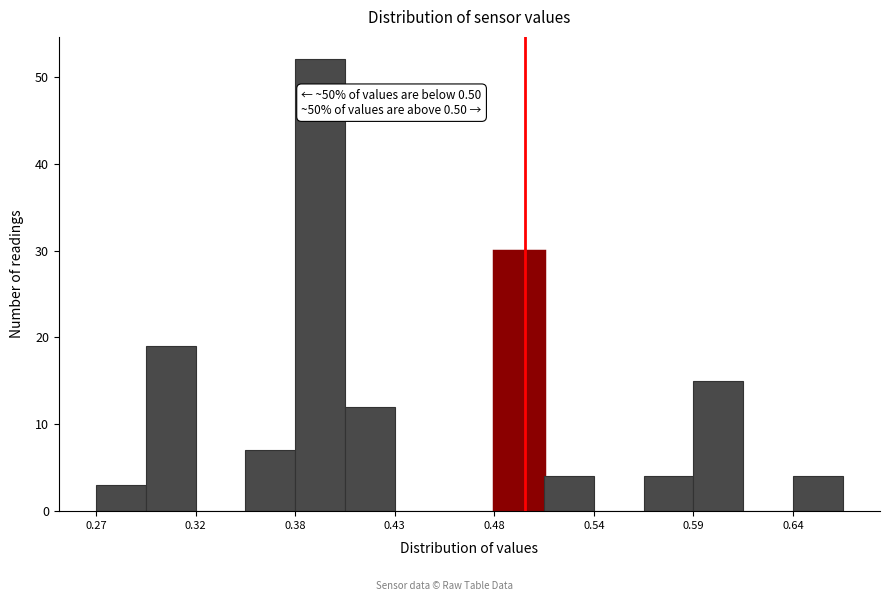

Read against the x-axis, roughly where is the centre of the tallest bar?

0.39